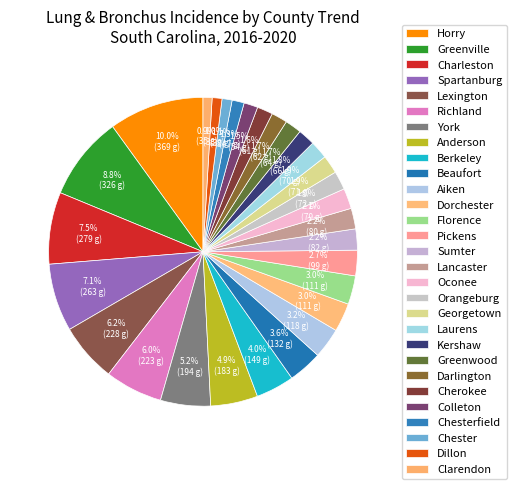

How many segments does this pie chart have?

29